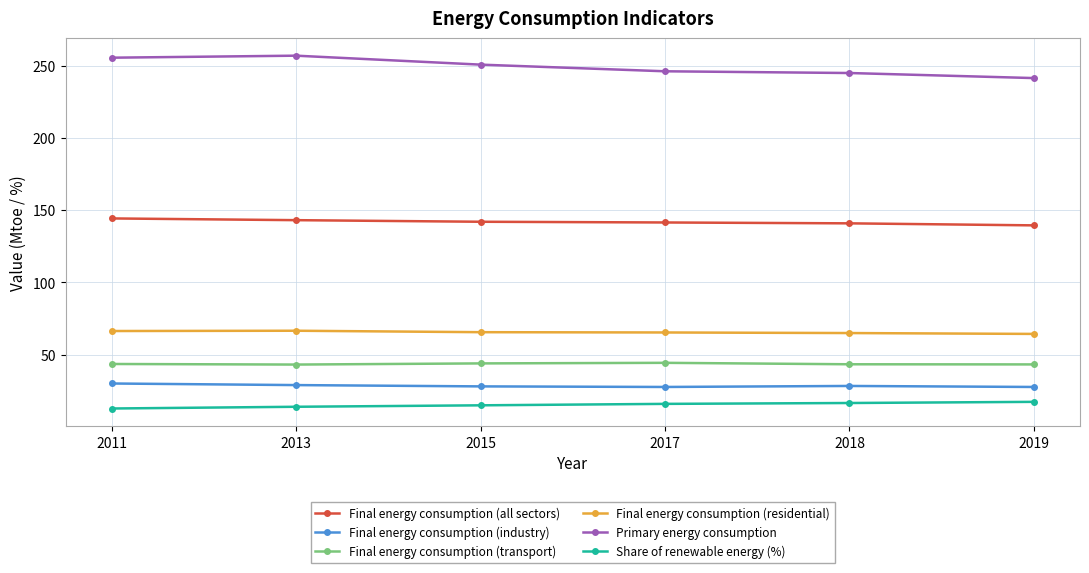

Is this an area chart (filled region under the line)?

No